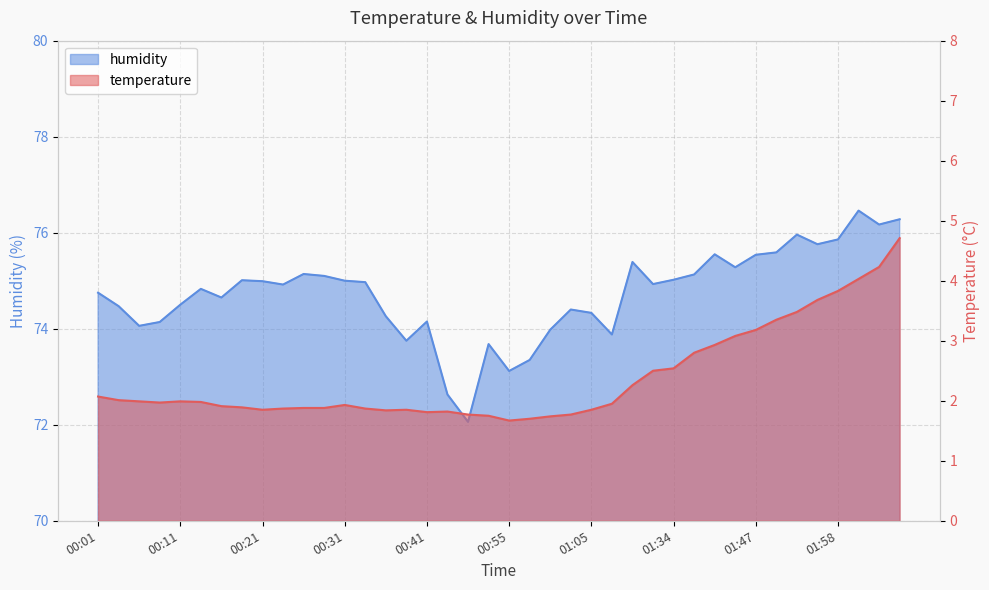

What is the highest value of the temperature series?

4.7